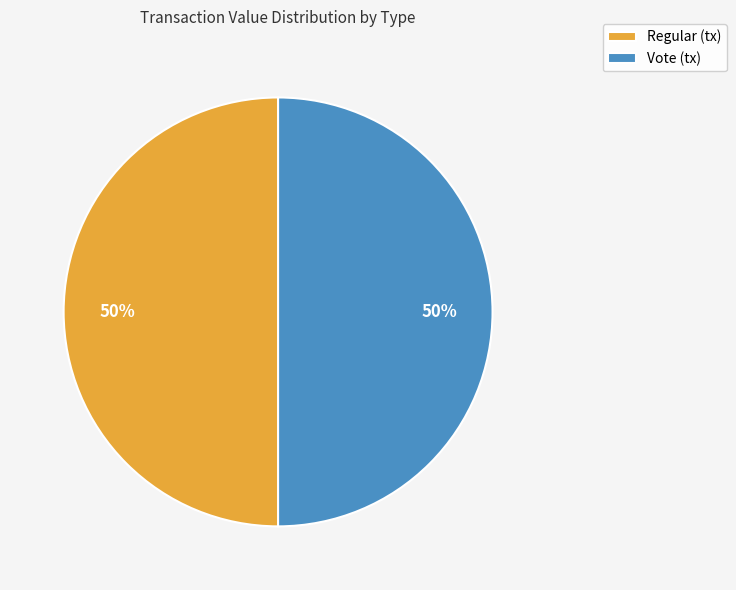

Is it true that Vote is 99% of the pie?

False